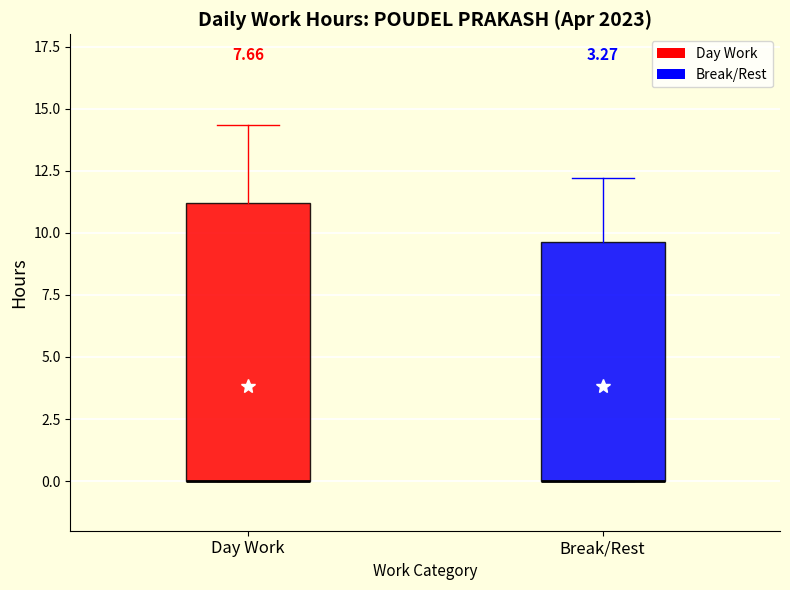

Where is the lower edge of the box for Break/Rest on the y-axis? The values are not printed on the chart, so give them approximately, as read against the axis.

0.0